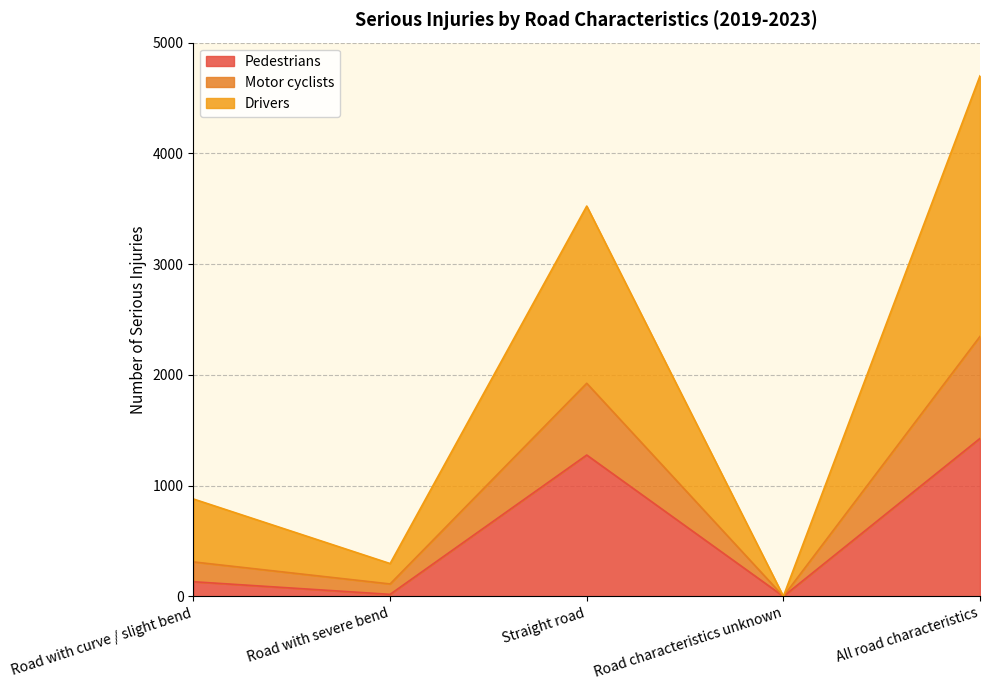

What is the difference between the second highest and minimum values in the Pedestrians series?

1276